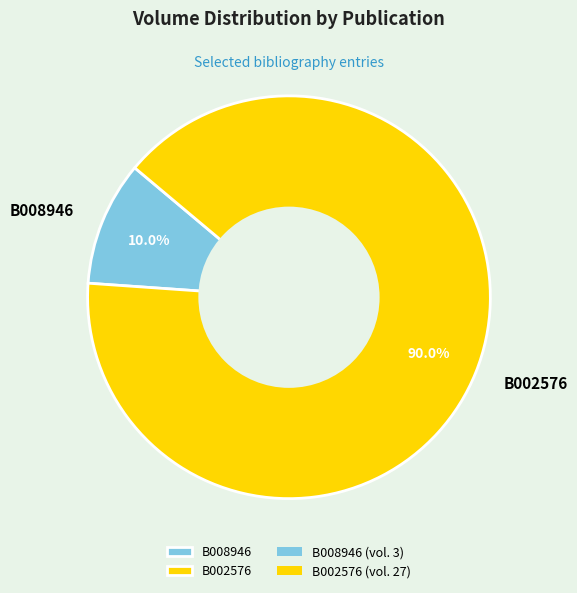

The B002576 slice represents 90% of the pie. True or false?

True